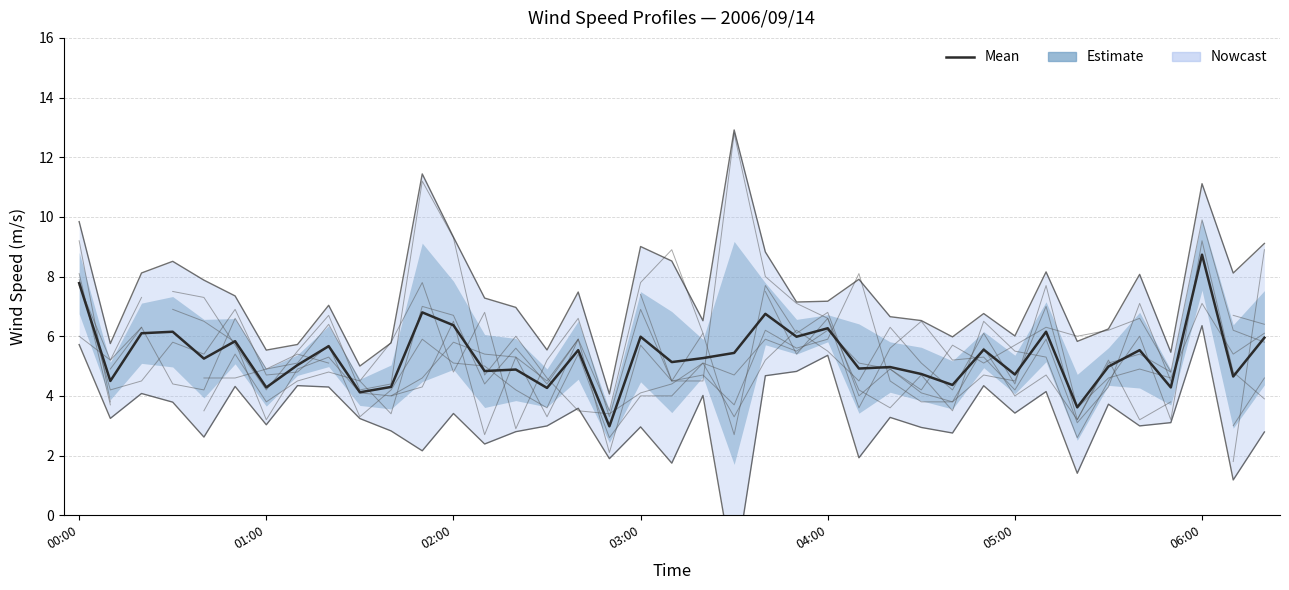

Rank the categories by value from lowest to highest.

17, 32, 9, 15, 06:00, 35, 10, 28, 01:00, 37, 30, 27, 13, 14, 25, 26, 33, 7, 19, 04:00, 20, 21, 16, 34, 29, 8, 05:00, 38, 18, 23, 02:00, 31, 03:00, 24, 12, 22, 11, 00:00, 36